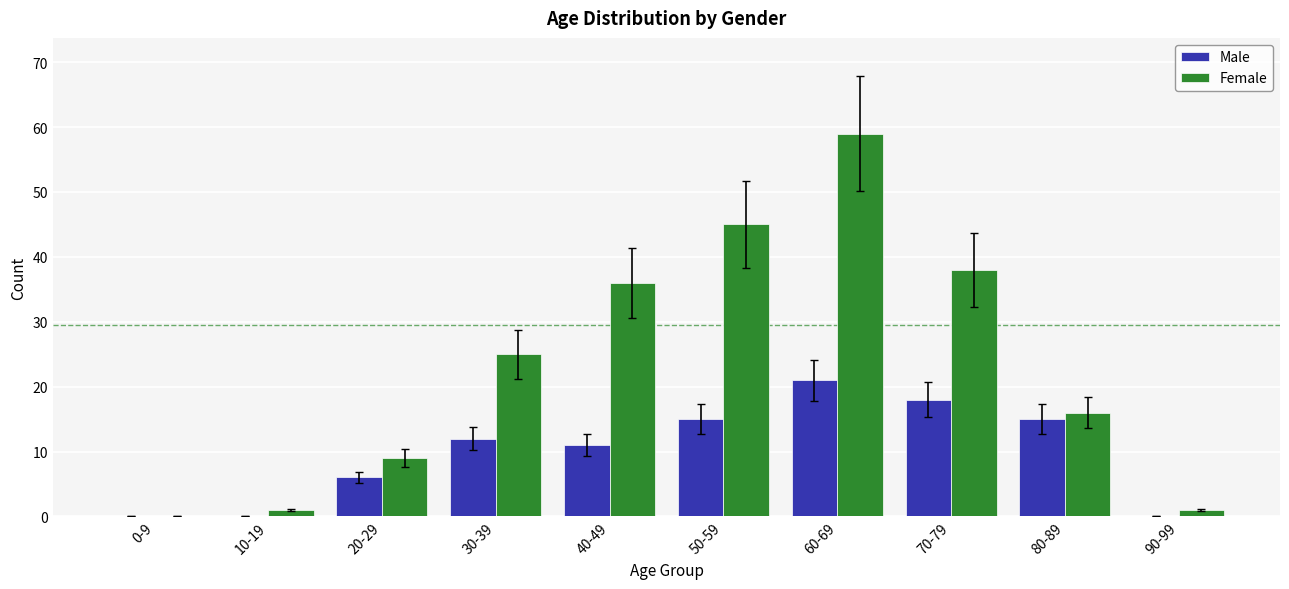

Which series changed the most between 10-19 and 50-59?

Female